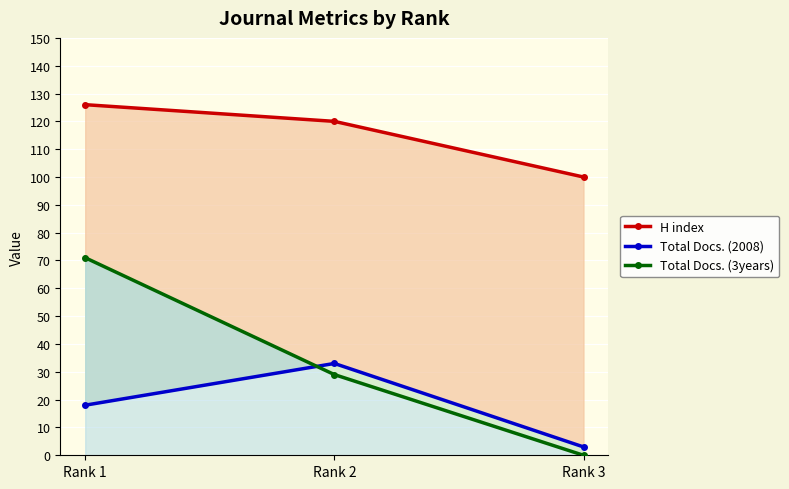

Is the value of Total Docs. (2008) at Rank 1 greater than the value of H index at Rank 2?

No